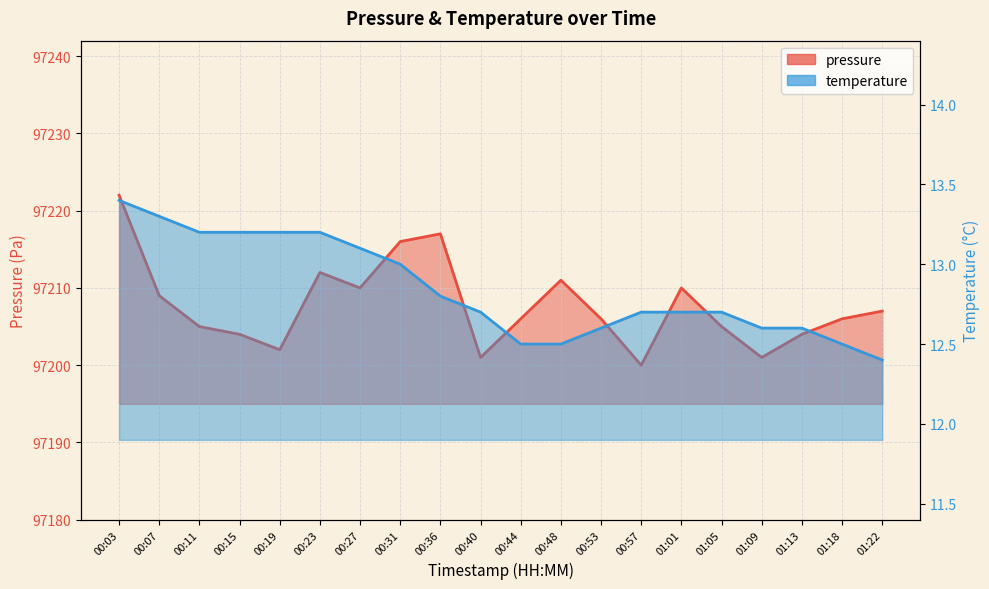

True or false: temperature has a value of 13.2 at 00:15.

True